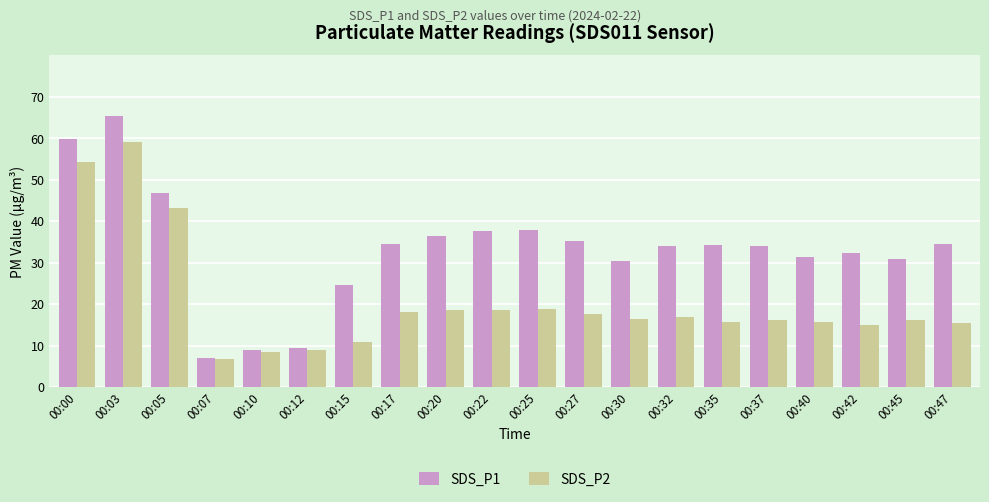

What is the sum of all SDS_P1 values?

665.1